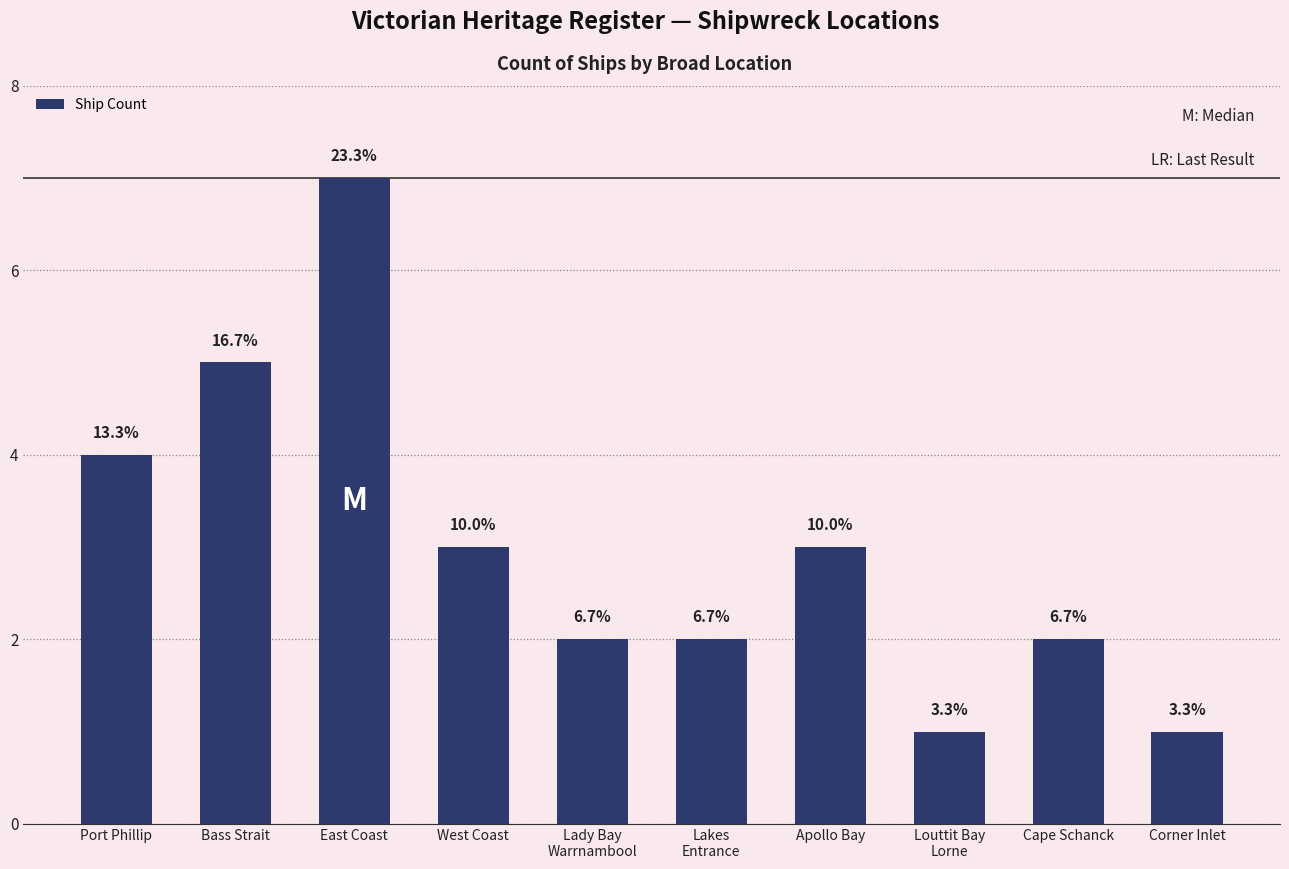

Count the values in the range 2 to 4.

6